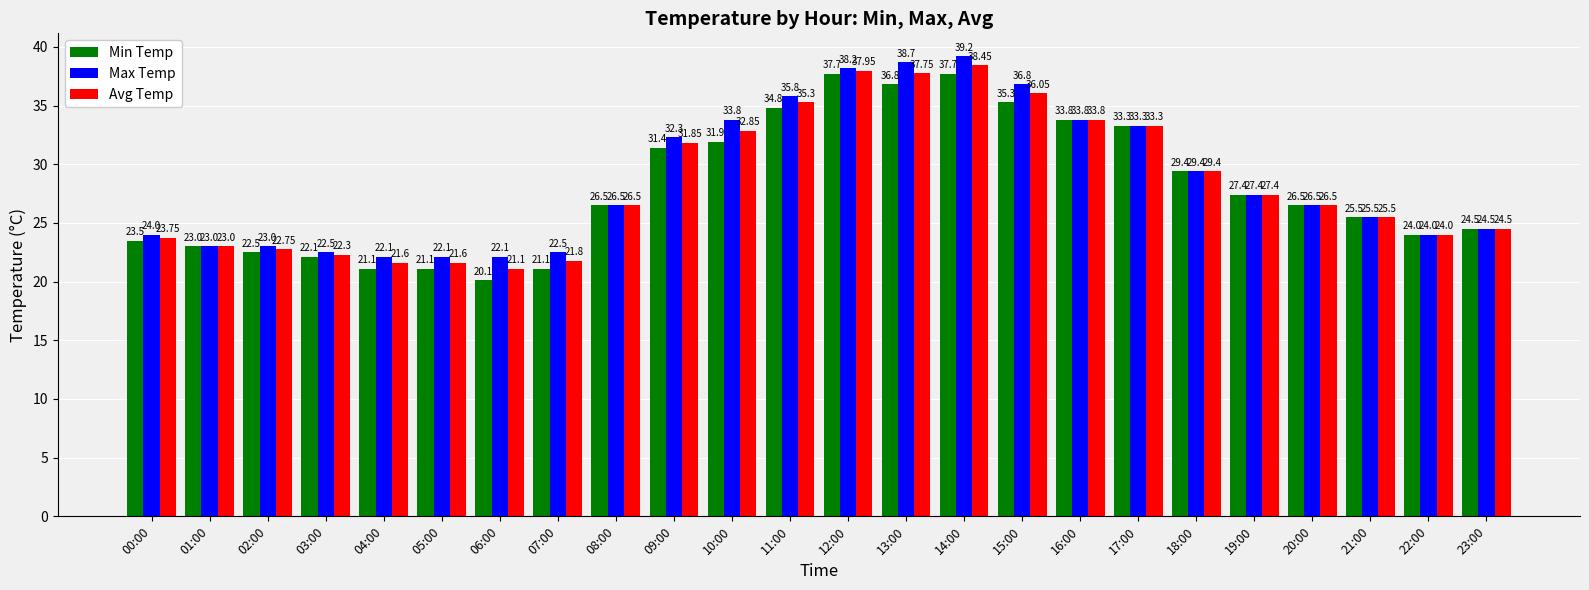

The Max Temp series shows 23.0 at 01:00. True or false?

True